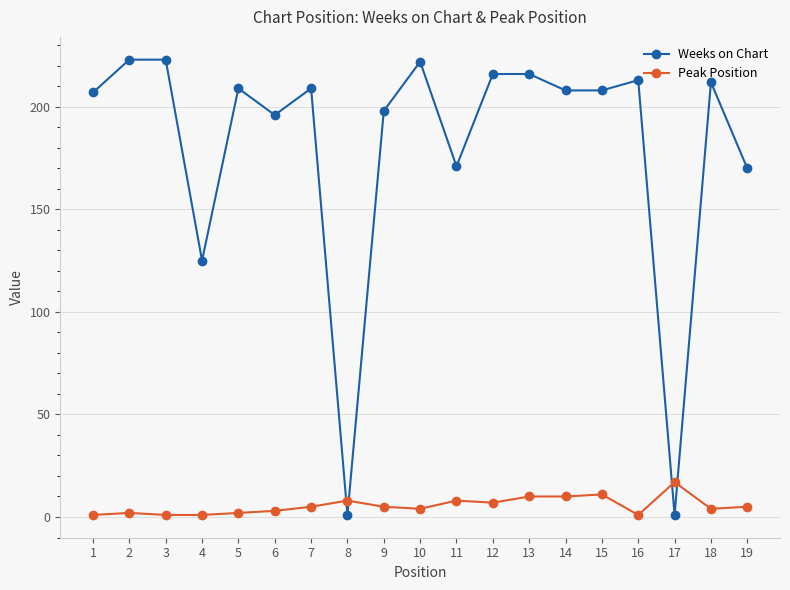

Reading right to left, extract all data points from this chart.

Weeks on Chart: 170	212	1	213	208	208	216	216	171	222	198	1	209	196	209	125	223	223	207
Peak Position: 5	4	17	1	11	10	10	7	8	4	5	8	5	3	2	1	1	2	1